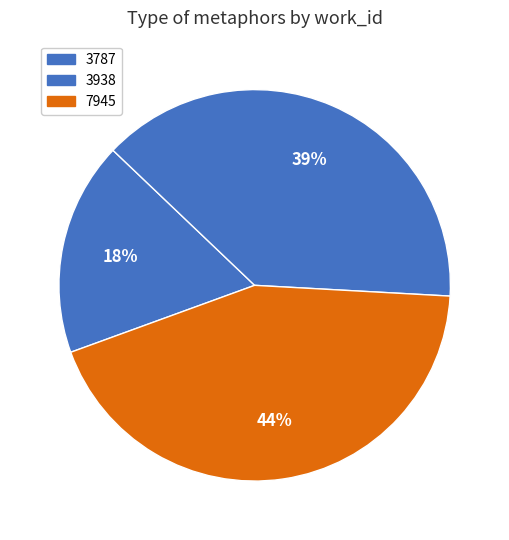

How many slices are in this pie chart?

3